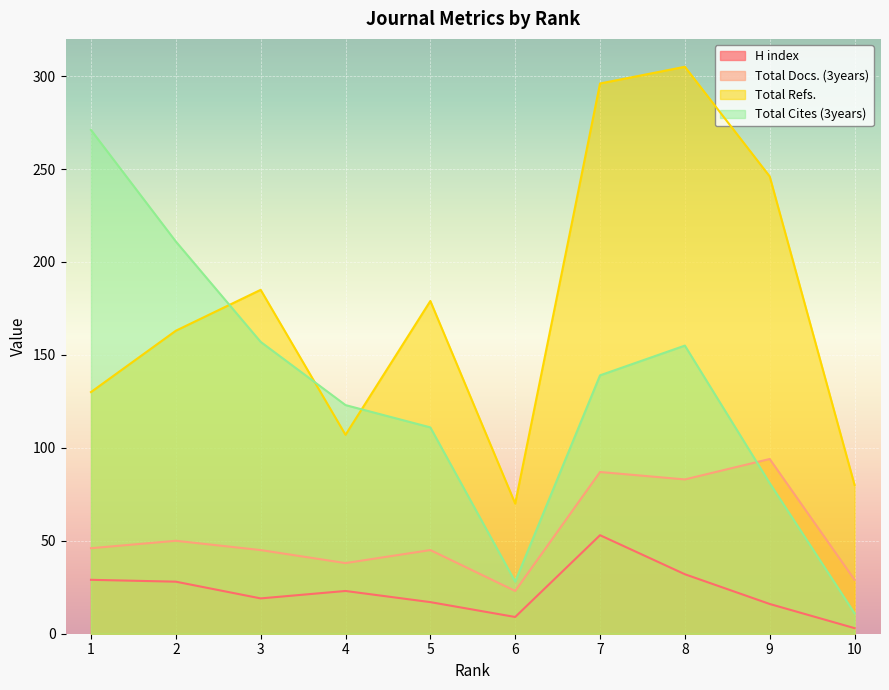

Which series has the largest total across all categories?

Total Refs.